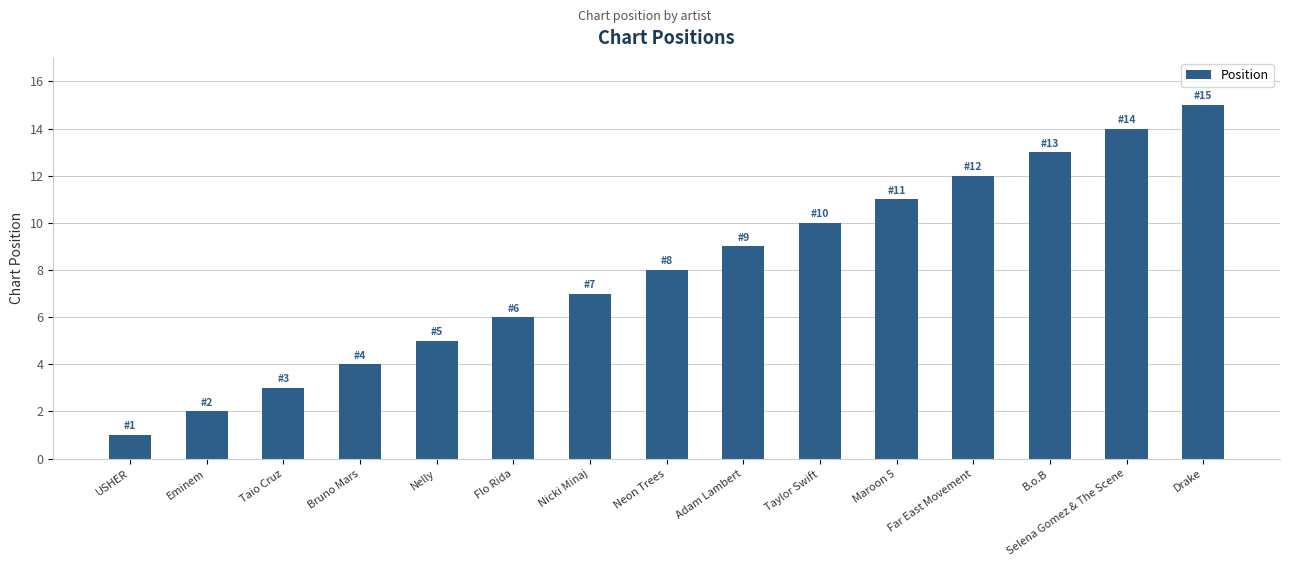

Approximately how many times larger is the value at B.o.B compared to Nicki Minaj?

1.9